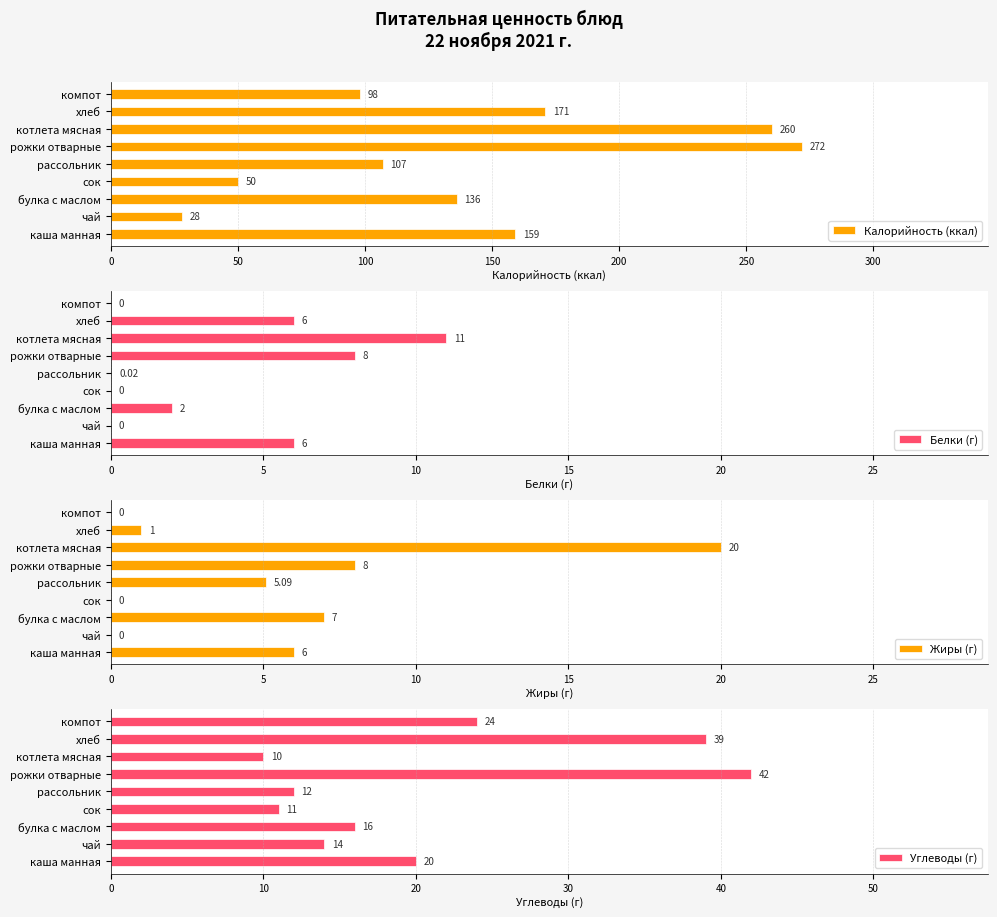

Reading left to right, list all the values displayed in this chart.

Калорийность (ккал): 159.0	28.0	136.0	50.0	107.0	272.0	260.0	171.0	98.0
Белки (г): 6.0	0.0	2.0	0.0	0.0	8.0	11.0	6.0	0.0
Жиры (г): 6.0	0.0	7.0	0.0	5.1	8.0	20.0	1.0	0.0
Углеводы (г): 20.0	14.0	16.0	11.0	12.0	42.0	10.0	39.0	24.0